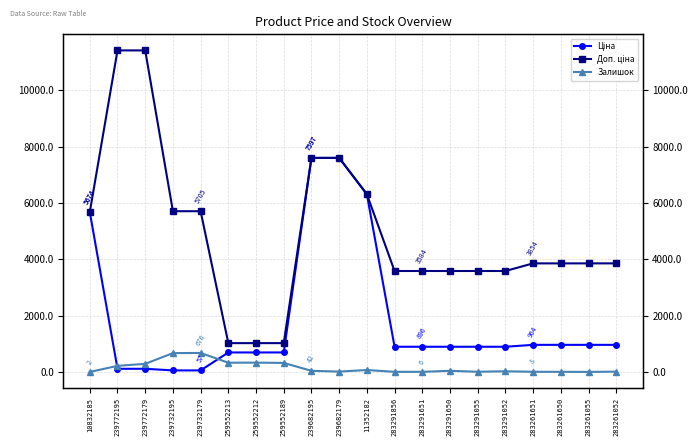

True or false: Доп. ціна has more than 1 interior local peaks.

False